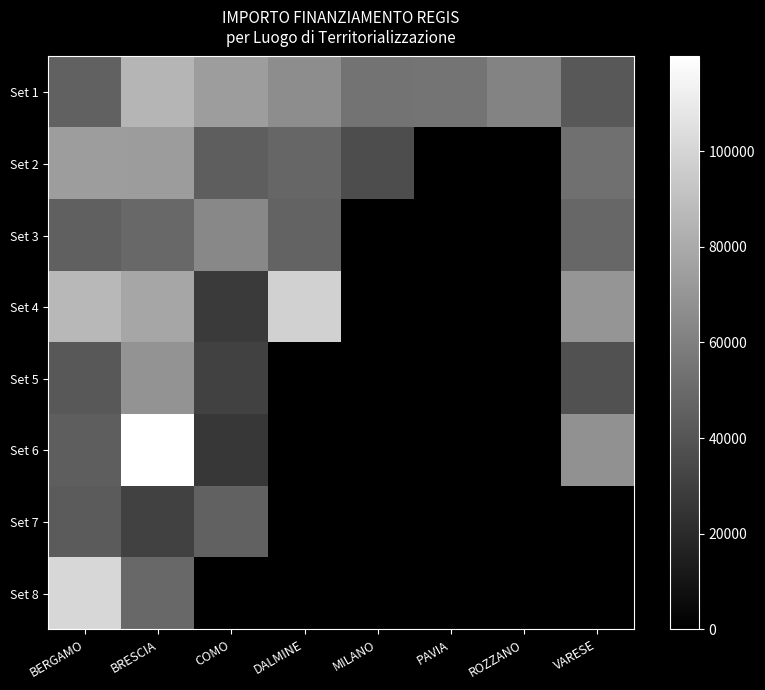

At which category is the sum across all series the highest?

BRESCIA